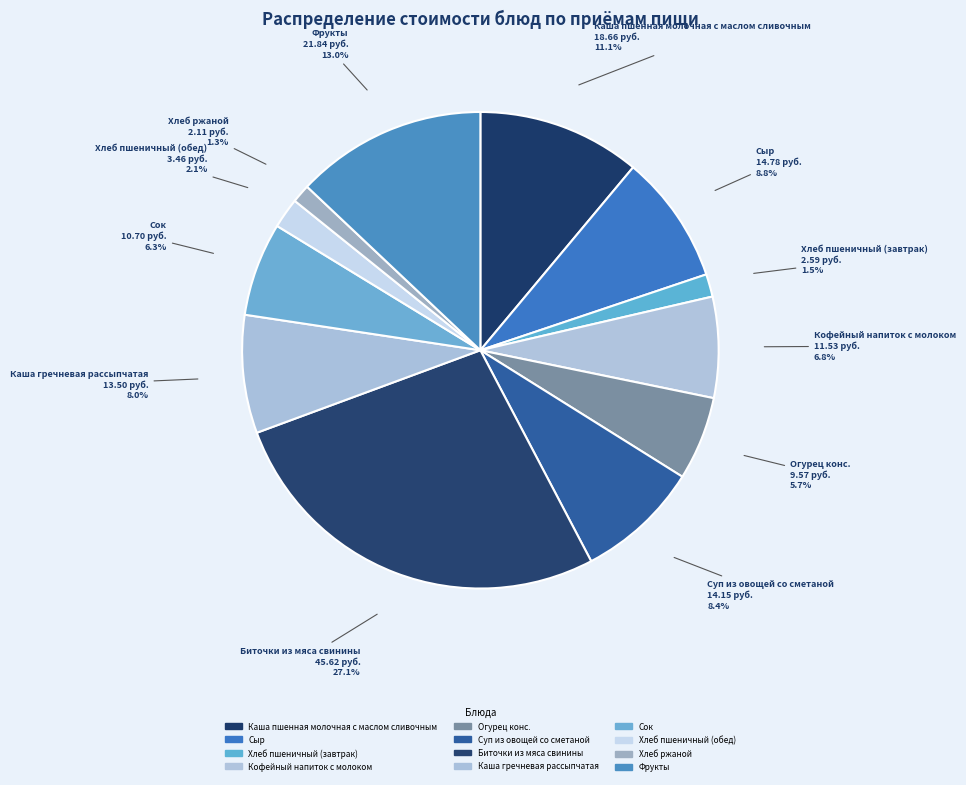

How many segments does this pie chart have?

12